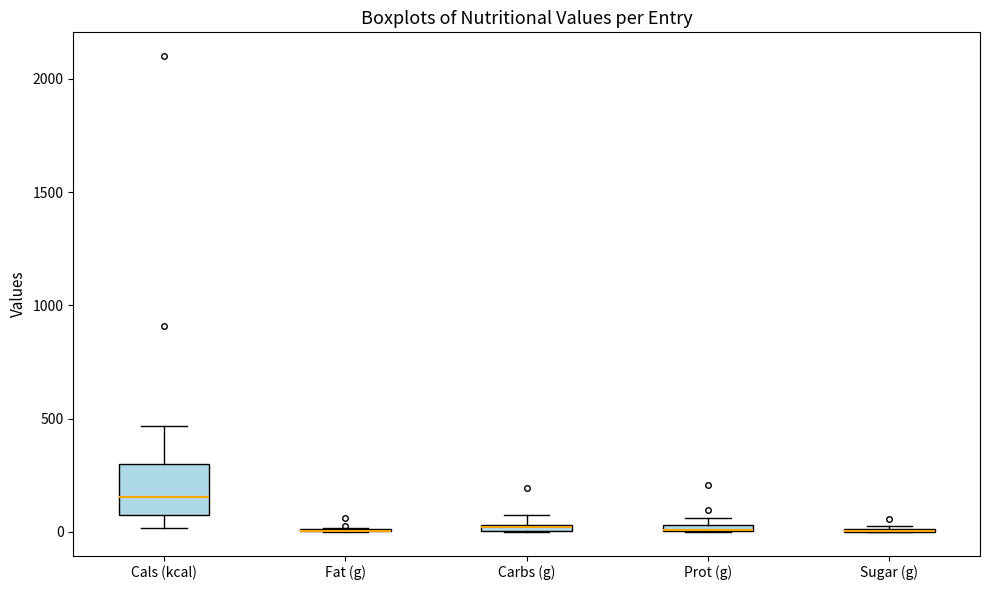

Where is the upper edge of the box for Carbs (g) on the y-axis? The values are not printed on the chart, so give them approximately, as read against the axis.

50